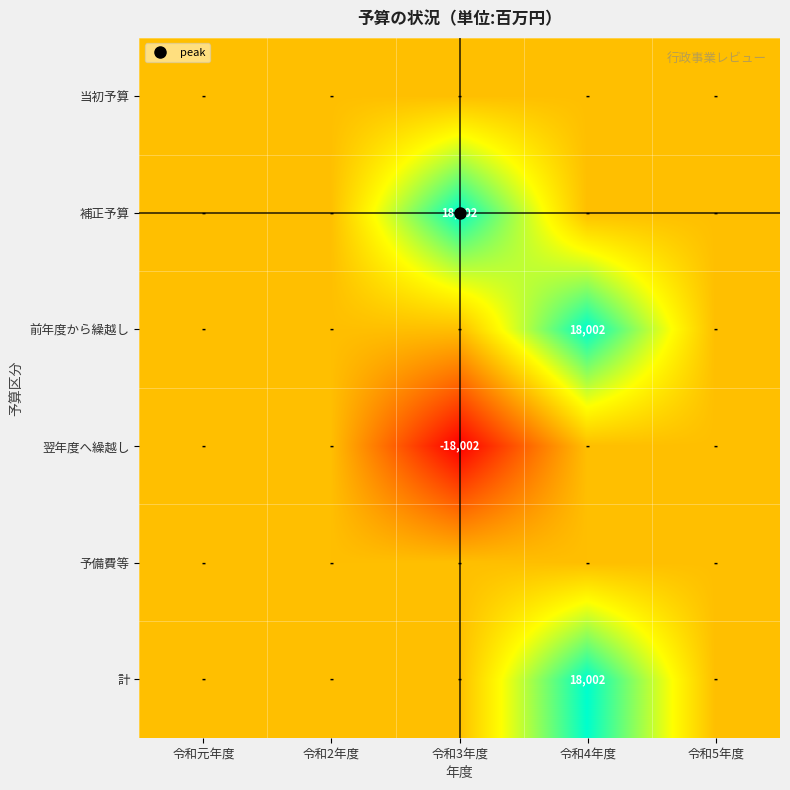

What is the total value across all series at 令和5年度?

3.0